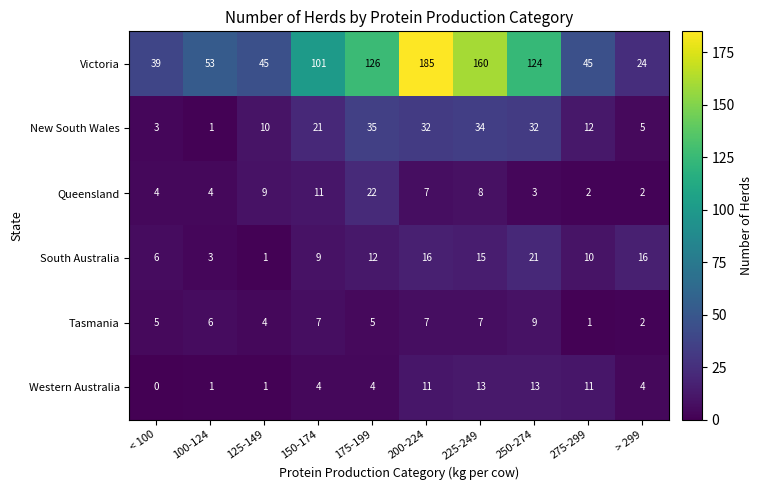

How many data points does each series have?

10